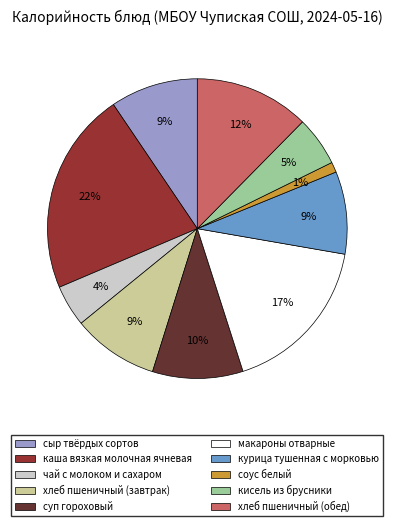

Which slice is the smallest?

соус белый